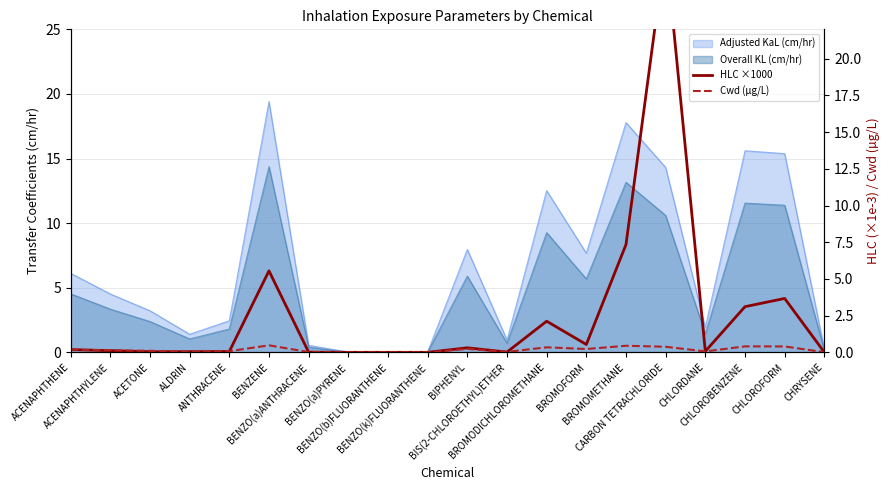

How many lines are shown in the chart?

2